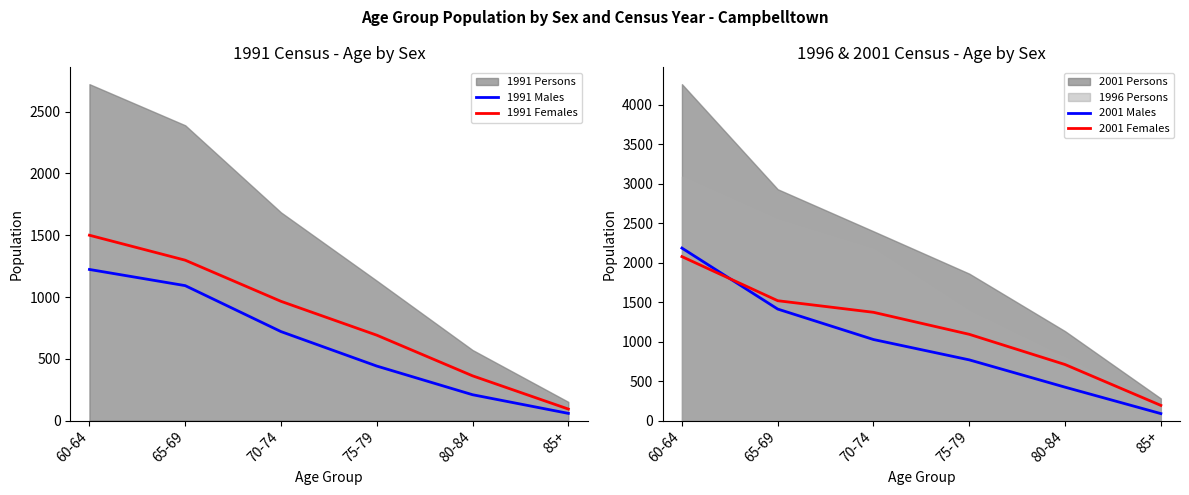

At how many categories does at least one series exceed 2016?

1